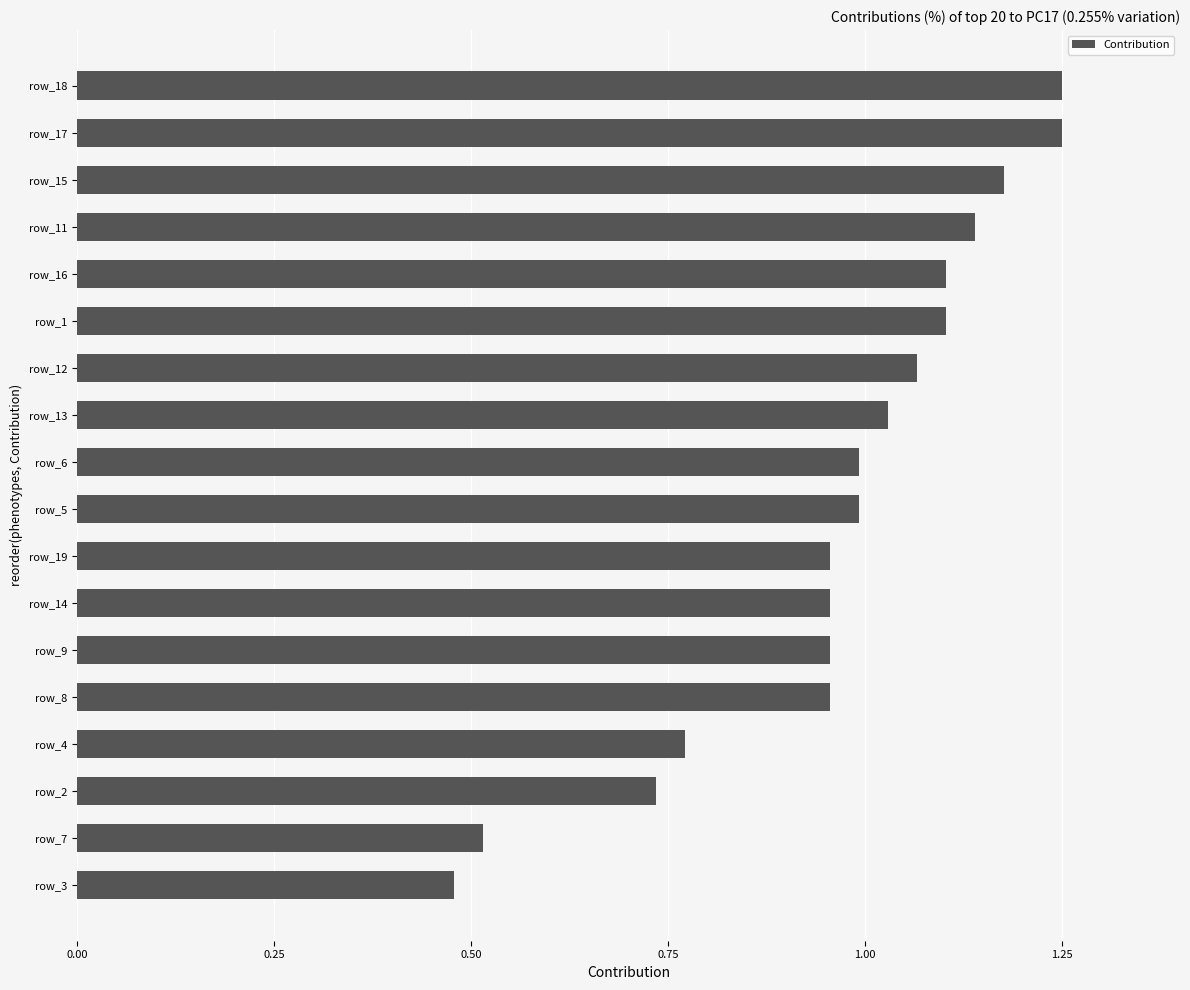

Where is the data nearest to the value 0?

row_3